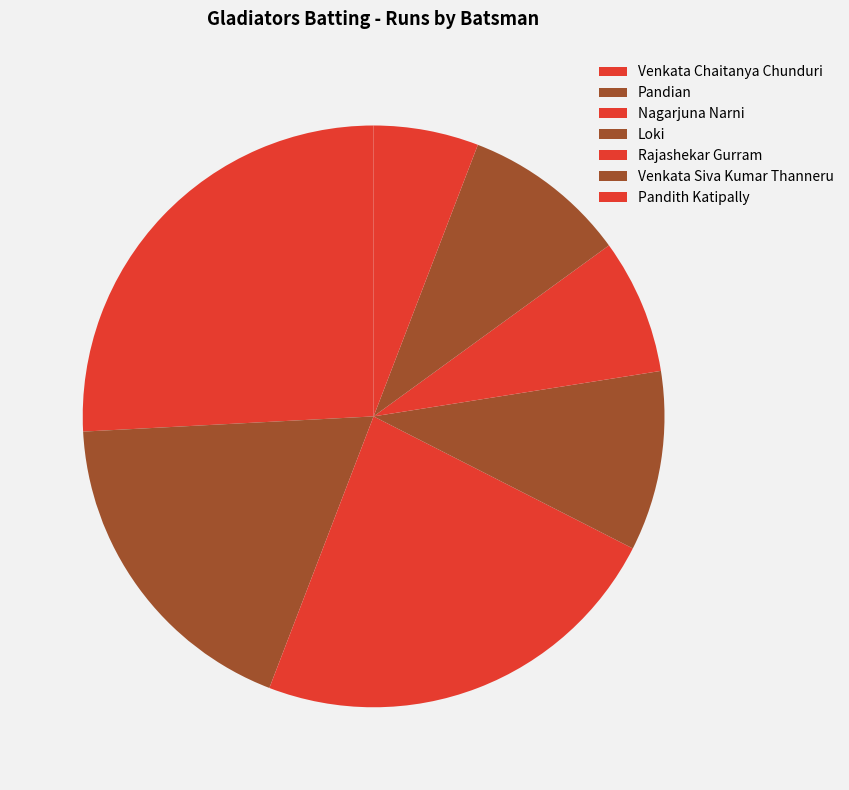

Is Loki the majority of the pie?

No